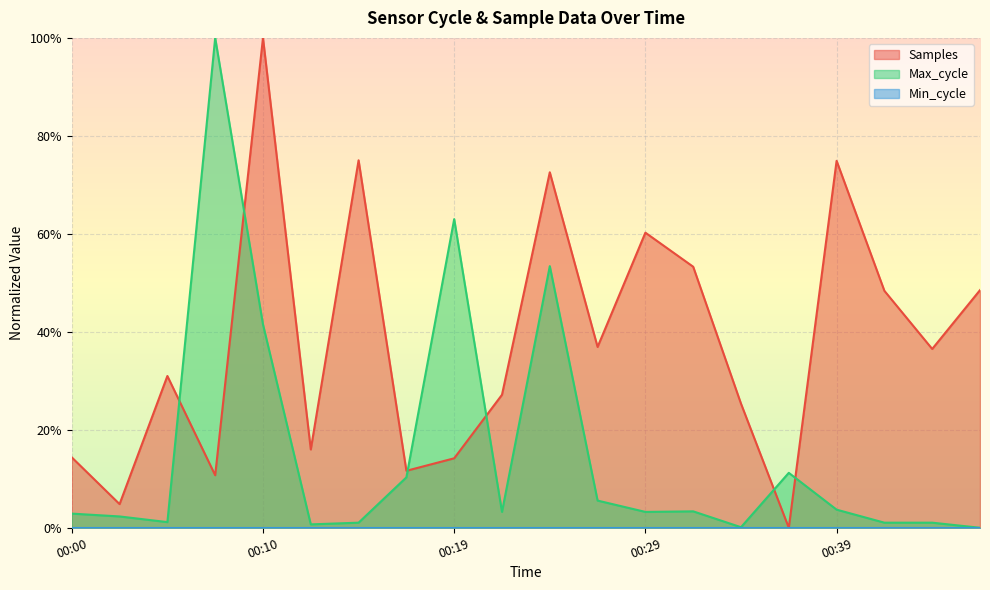

At which label does Max_cycle reach its peak?

00:07